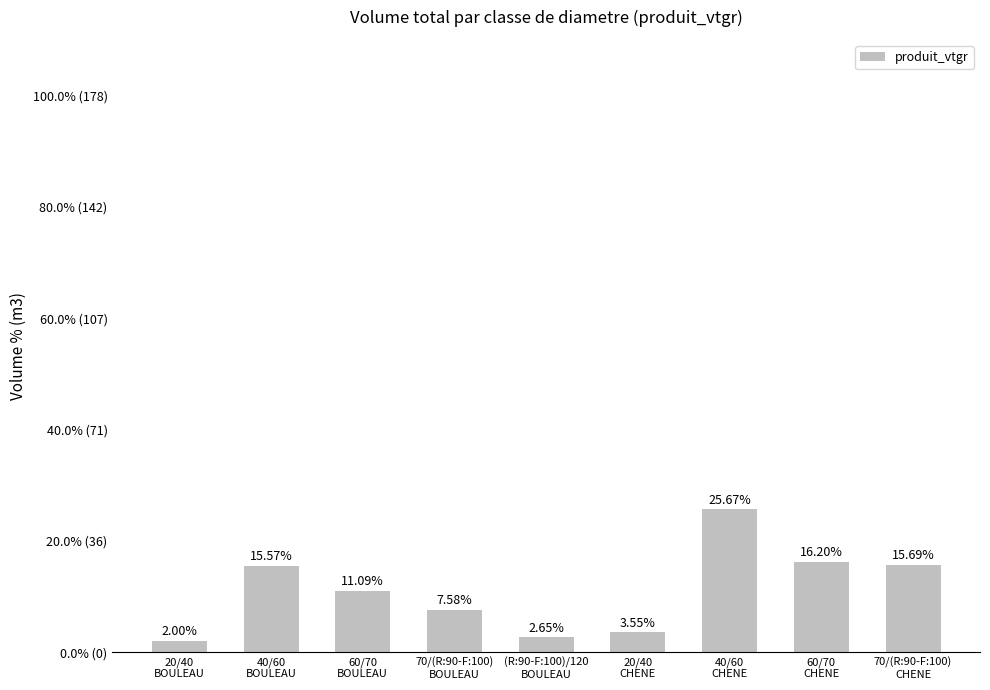

Rank the categories by value from lowest to highest.

20/40
BOULEAU, (R:90-F:100)/120
BOULEAU, 20/40
CHENE, 70/(R:90-F:100)
BOULEAU, 60/70
BOULEAU, 40/60
BOULEAU, 70/(R:90-F:100)
CHENE, 60/70
CHENE, 40/60
CHENE